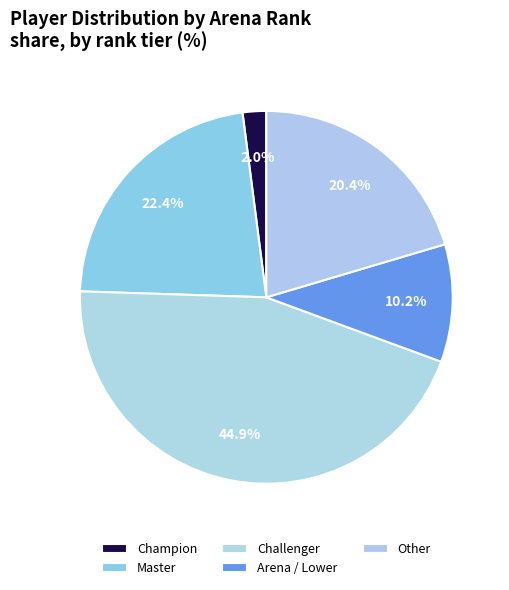

How much of the chart is everything except Other?

79.6%